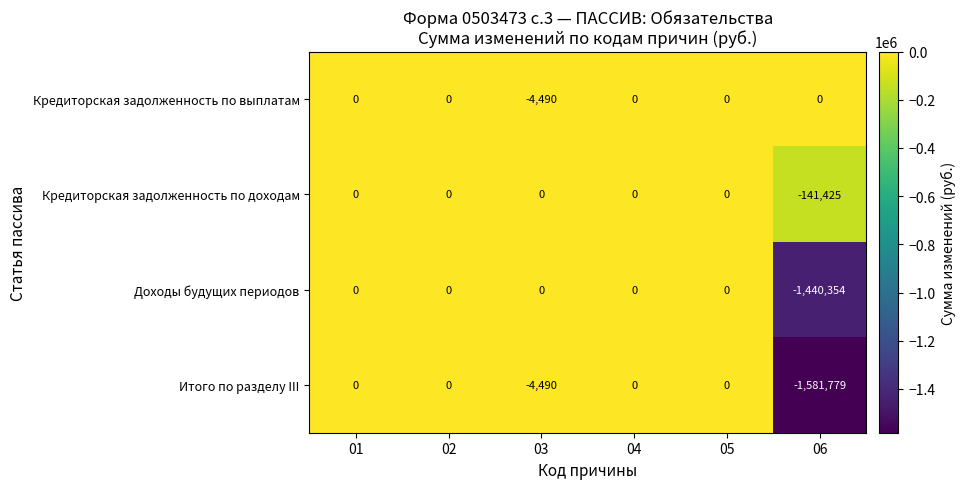

Which series has the largest total across all categories?

Кредиторская задолженность по выплатам